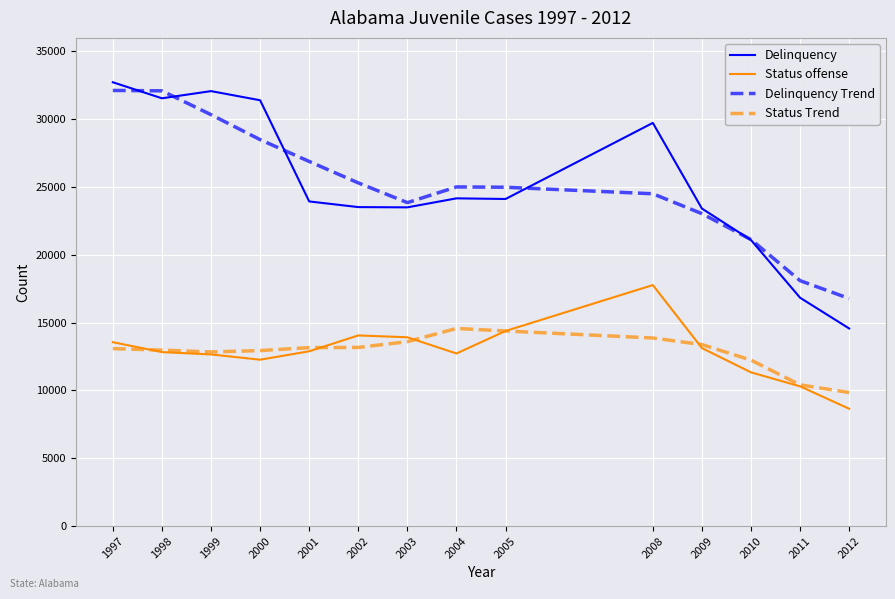

What is the greatest value displayed?

32708.0